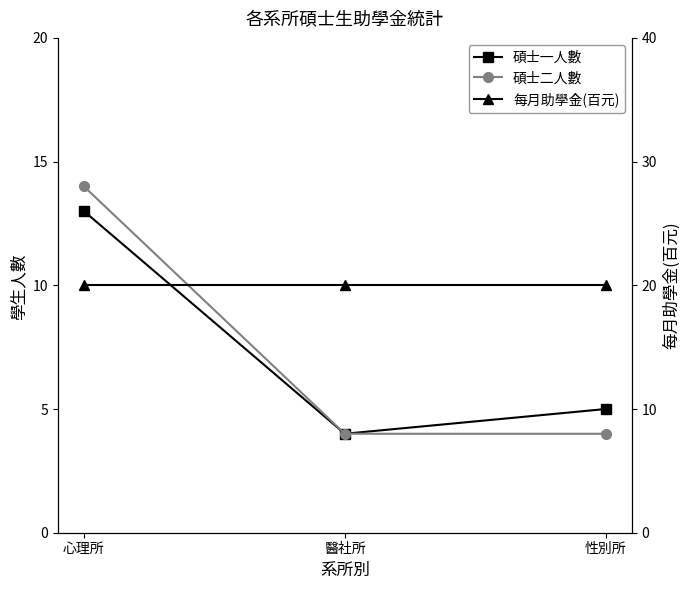

List the series in order of their peak value, highest first.

每月助學金(百元), 碩士二人數, 碩士一人數